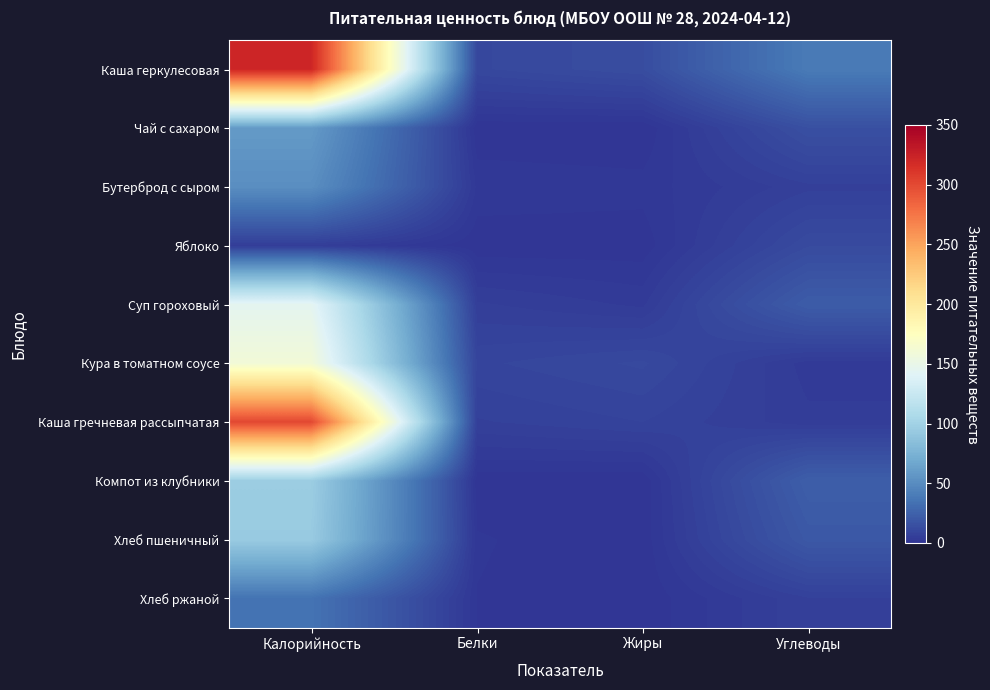

Reading left to right, list all the values displayed in this chart.

Каша геркулесовая: Калорийность=321.9	Белки=10.7	Жиры=13.5	Углеводы=39.4
Чай с сахаром: Калорийность=58.8	Белки=0.2	Жиры=0.0	Углеводы=15.0
Бутерброд с сыром: Калорийность=51.3	Белки=2.4	Жиры=1.9	Углеводы=6.4
Яблоко: Калорийность=5.1	Белки=0.3	Жиры=0.5	Углеводы=12.2
Суп гороховый: Калорийность=144.9	Белки=5.7	Жиры=3.8	Углеводы=21.9
Кура в томатном соусе: Калорийность=160.0	Белки=9.2	Жиры=11.2	Углеводы=3.4
Каша гречневая рассыпчатая: Калорийность=300.6	Белки=6.7	Жиры=8.2	Углеводы=4.5
Компот из клубники: Калорийность=96.0	Белки=0.5	Жиры=0.2	Углеводы=23.1
Хлеб пшеничный: Калорийность=94.0	Белки=1.5	Жиры=0.3	Углеводы=19.7
Хлеб ржаной: Калорийность=34.8	Белки=1.3	Жиры=0.2	Углеводы=6.7